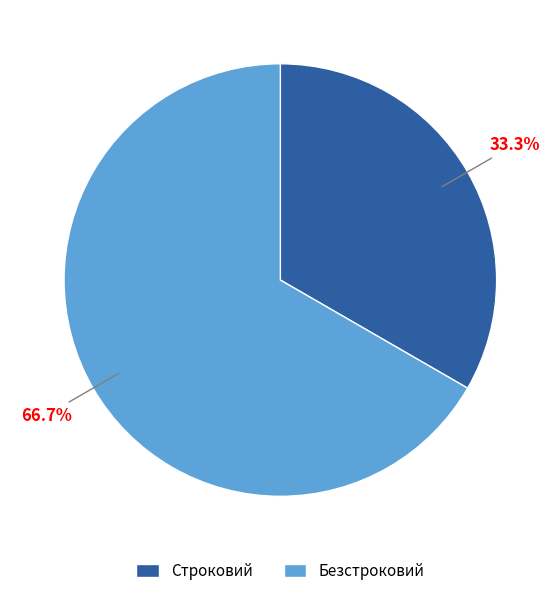

How many slices are in this pie chart?

2